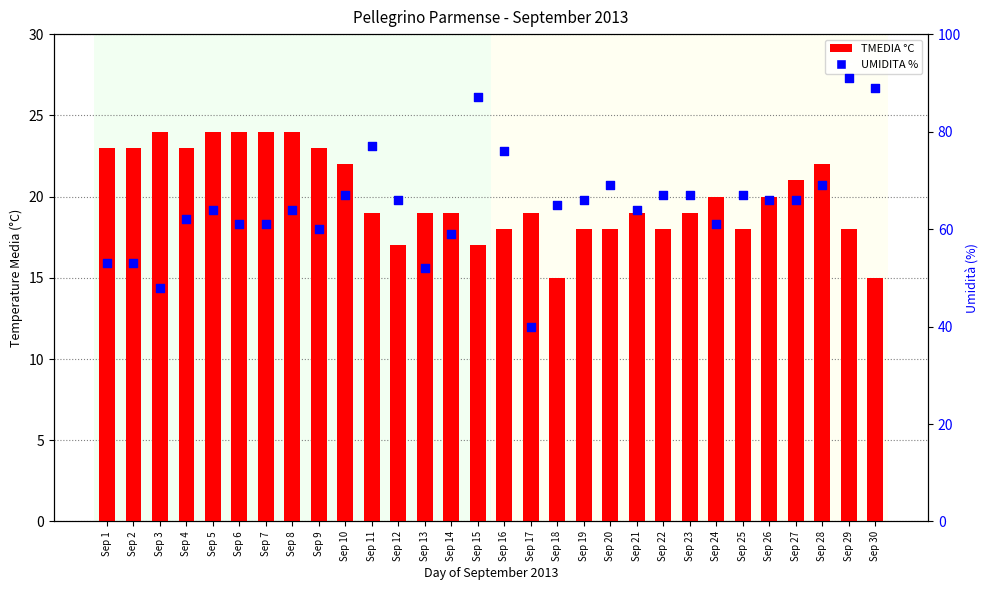

What are all the series names shown in the legend?

TMEDIA °C, UMIDITA %